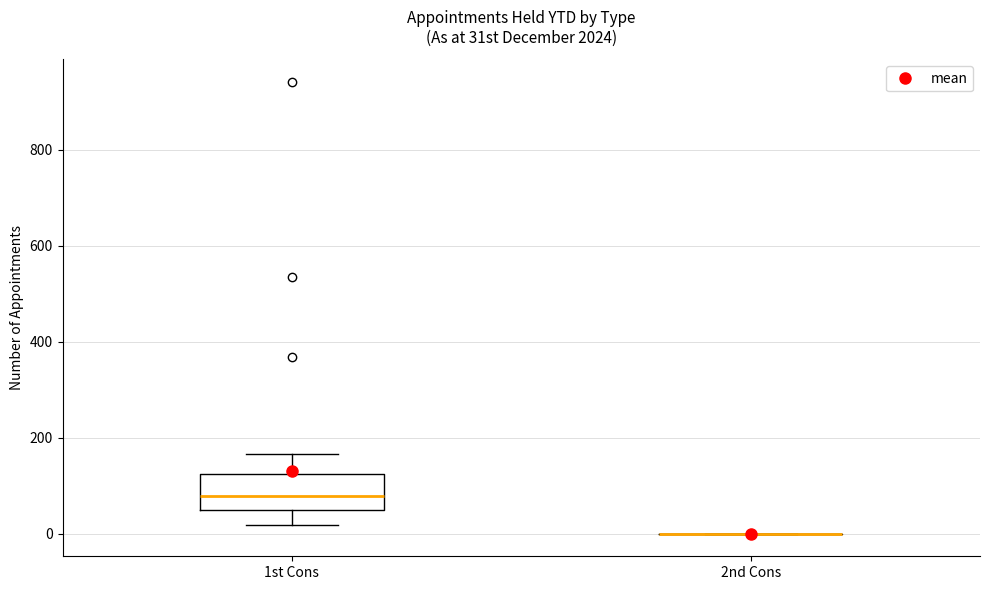

Comparing the boxes themselves (not the whiskers), which one is the tallest?

1st Cons